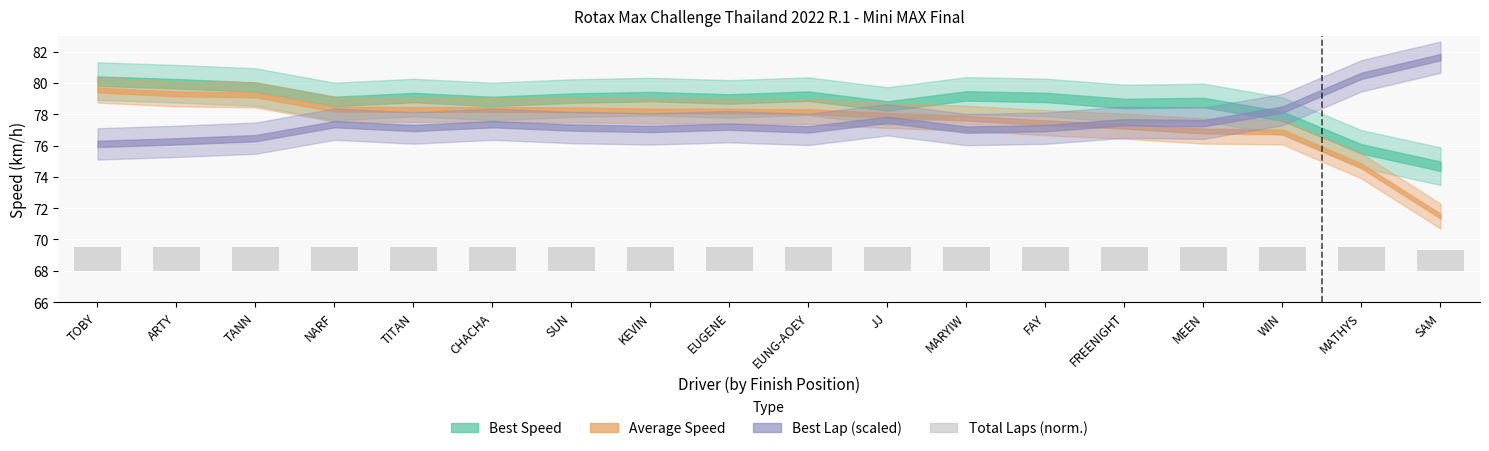

Reading left to right, extract all data points from this chart.

TOBY=1.5	ARTY=1.5	TANN=1.5	NARF=1.5	TITAN=1.5	CHACHA=1.5	SUN=1.5	KEVIN=1.5	EUGENE=1.5	EUNG-AOEY=1.5	JJ=1.5	MARYIW=1.5	FAY=1.5	FREENIGHT=1.5	MEEN=1.5	WIN=1.5	MATHYS=1.5	SAM=1.4